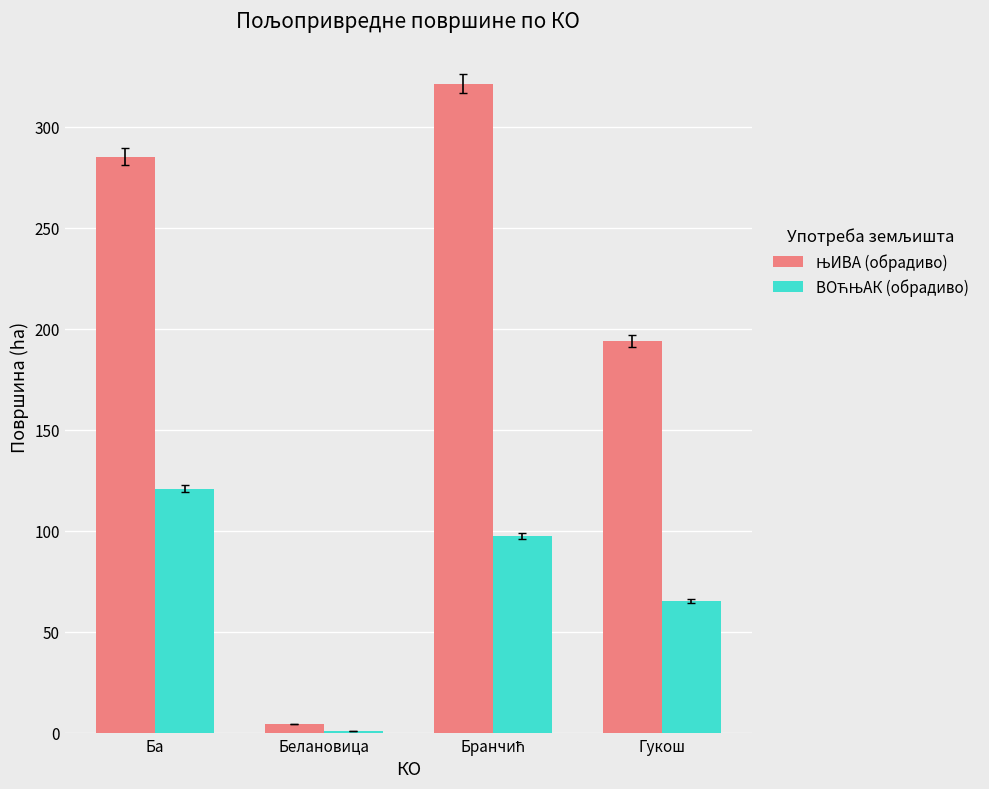

What is the total value across all series at Ба?

406.2